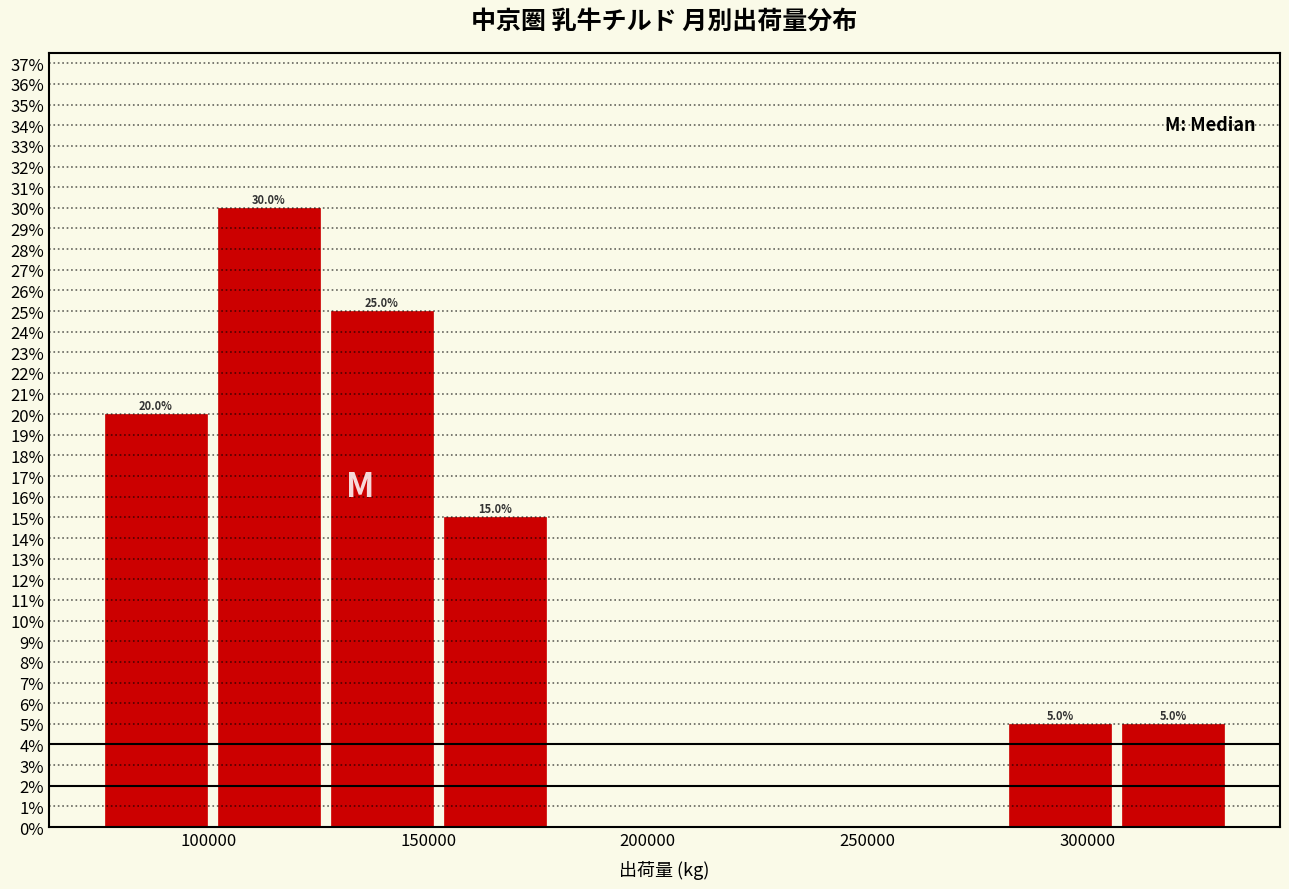

Which range on the x-axis has the tallest bar?

100000 to 125000